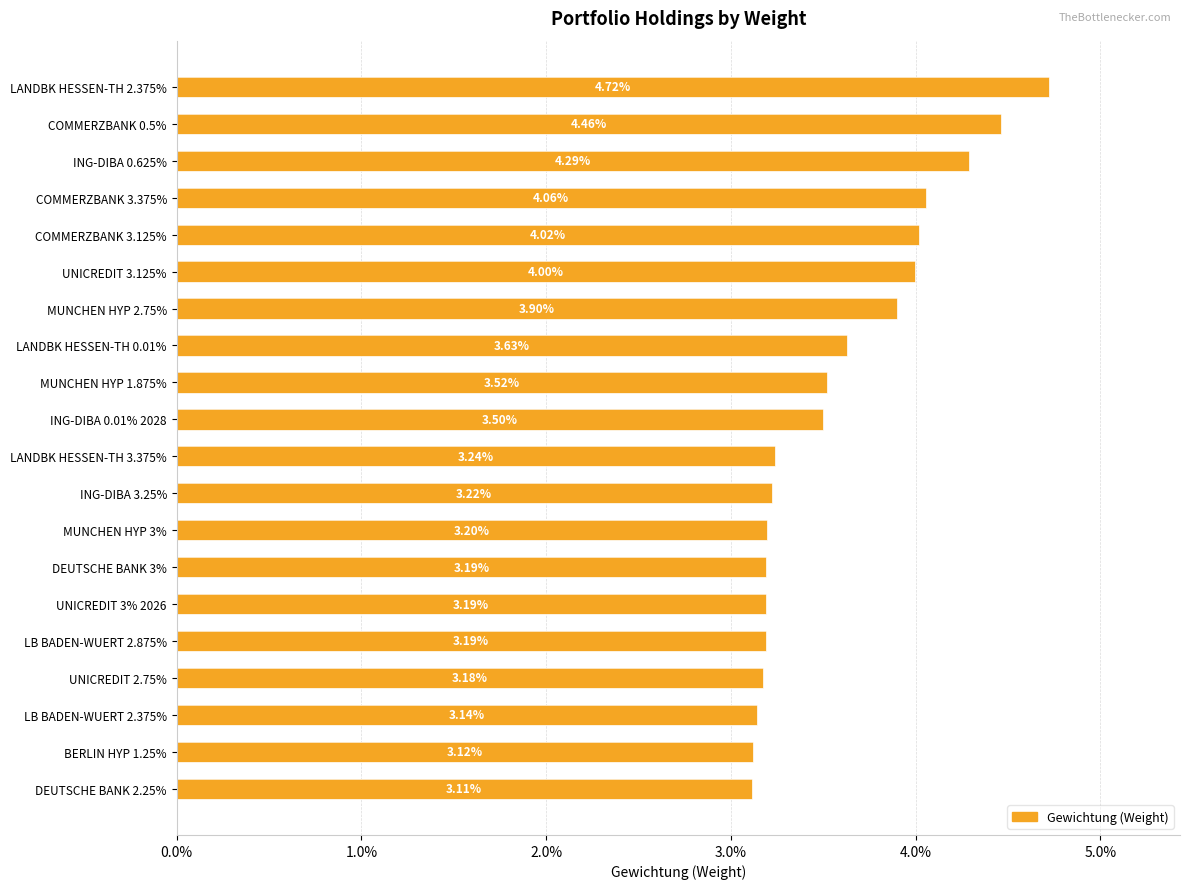

How many series are shown in this chart?

1